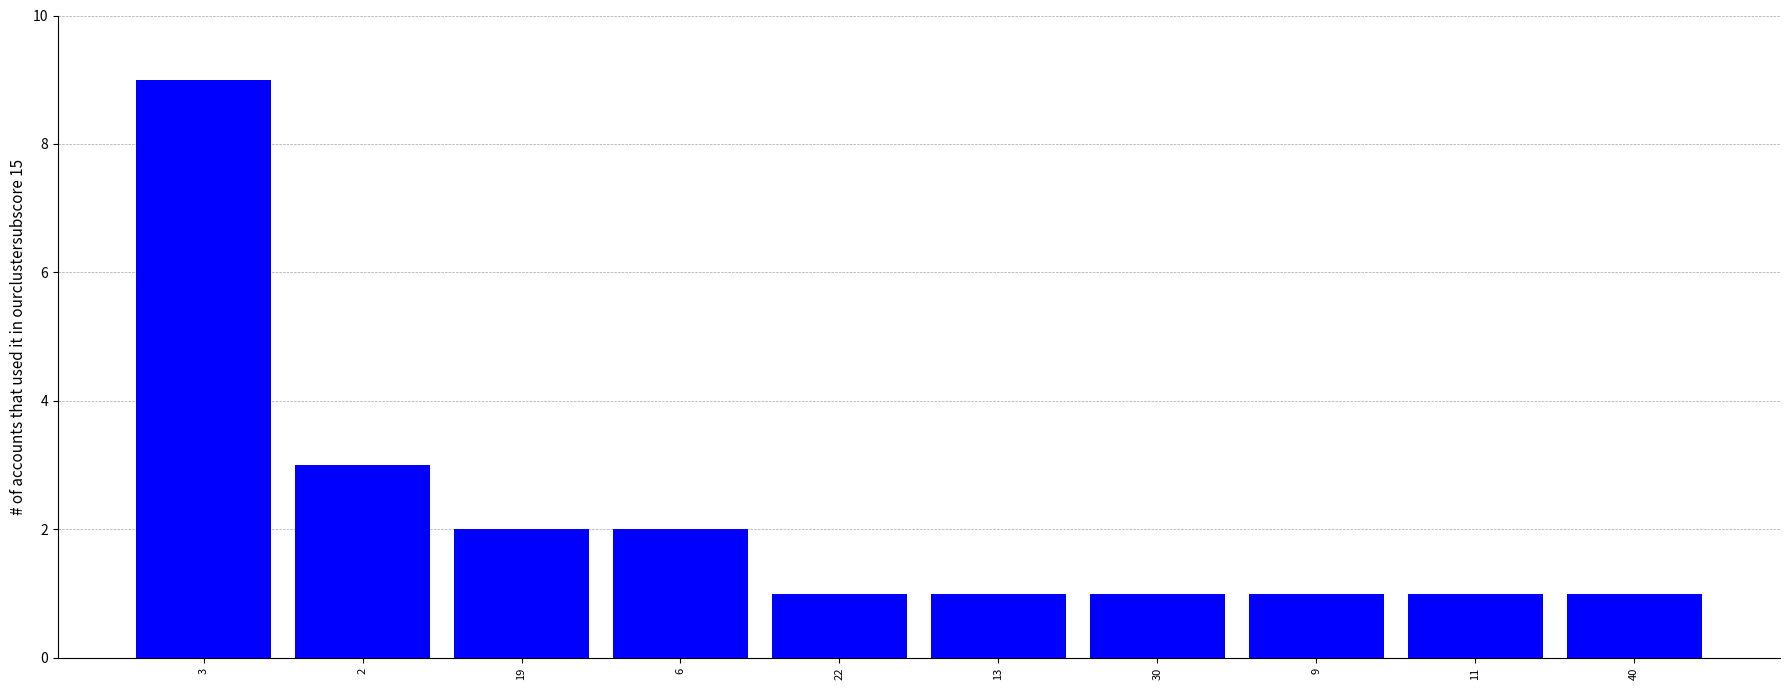

The chart shows a value of 3 at 6. True or false?

False